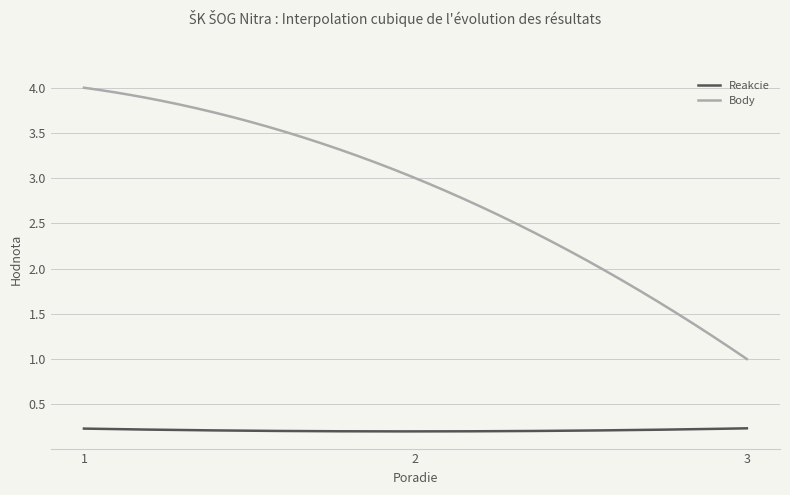

What are all the series names shown in the legend?

Reakcie, Body